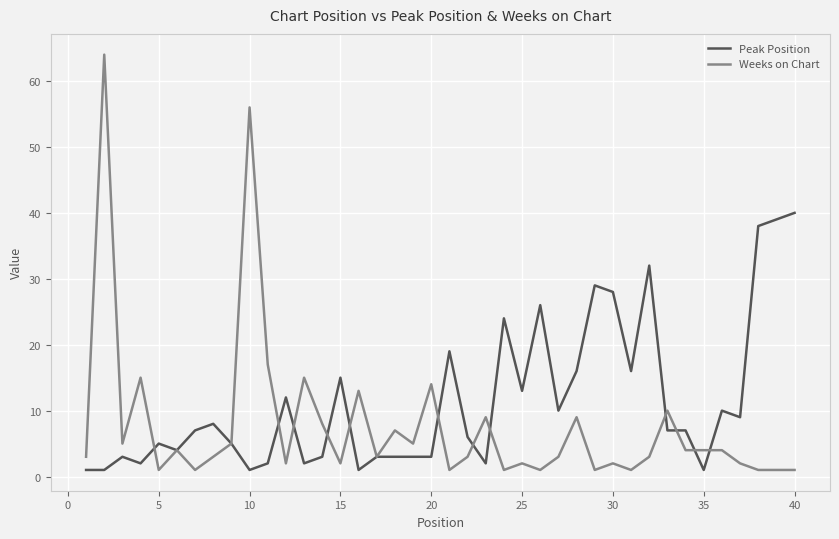

Which series has the largest range (max minus min)?

Weeks on Chart